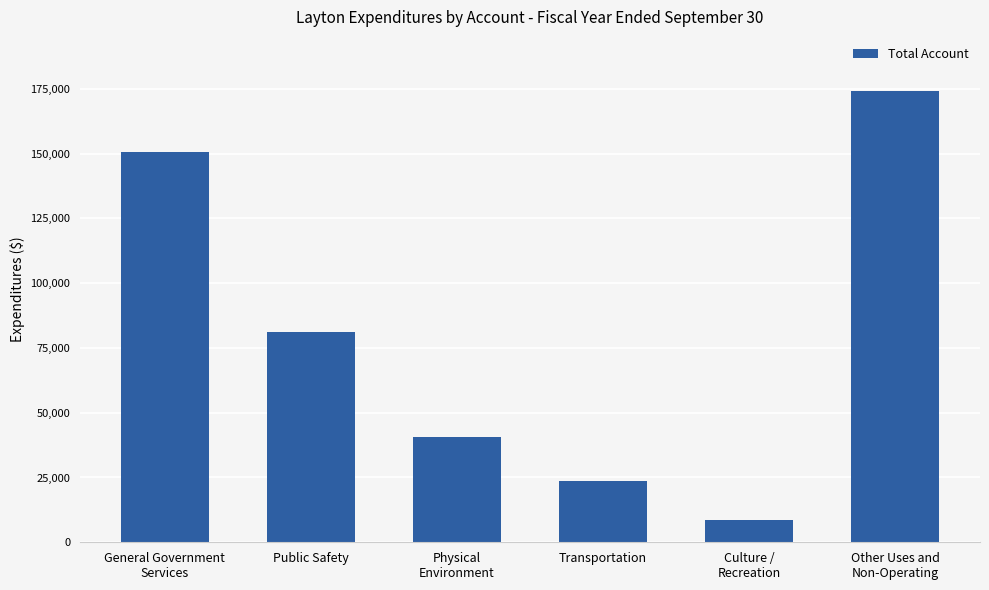

Rank the categories by value from highest to lowest.

Other Uses and
Non-Operating, General Government
Services, Public Safety, Physical
Environment, Transportation, Culture /
Recreation